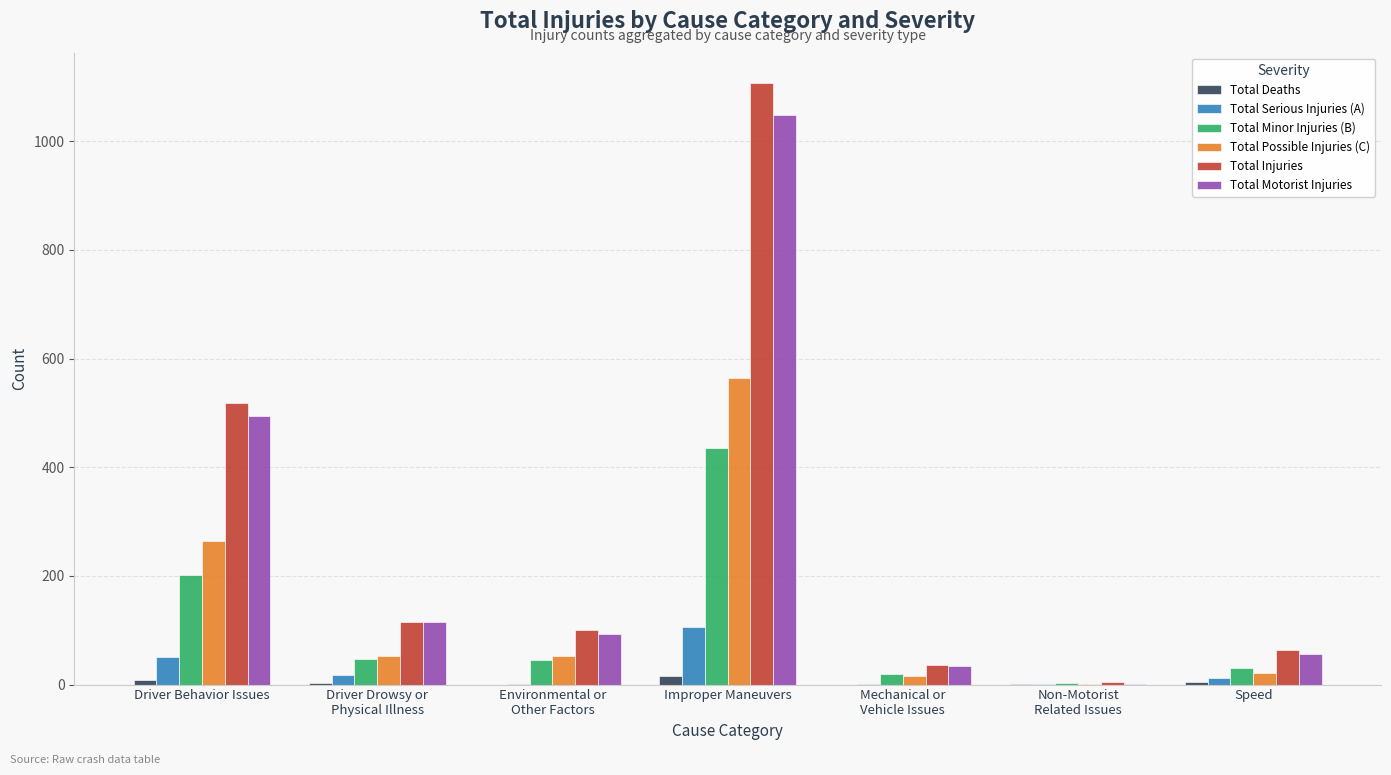

What is the maximum value for Total Injuries?

1107